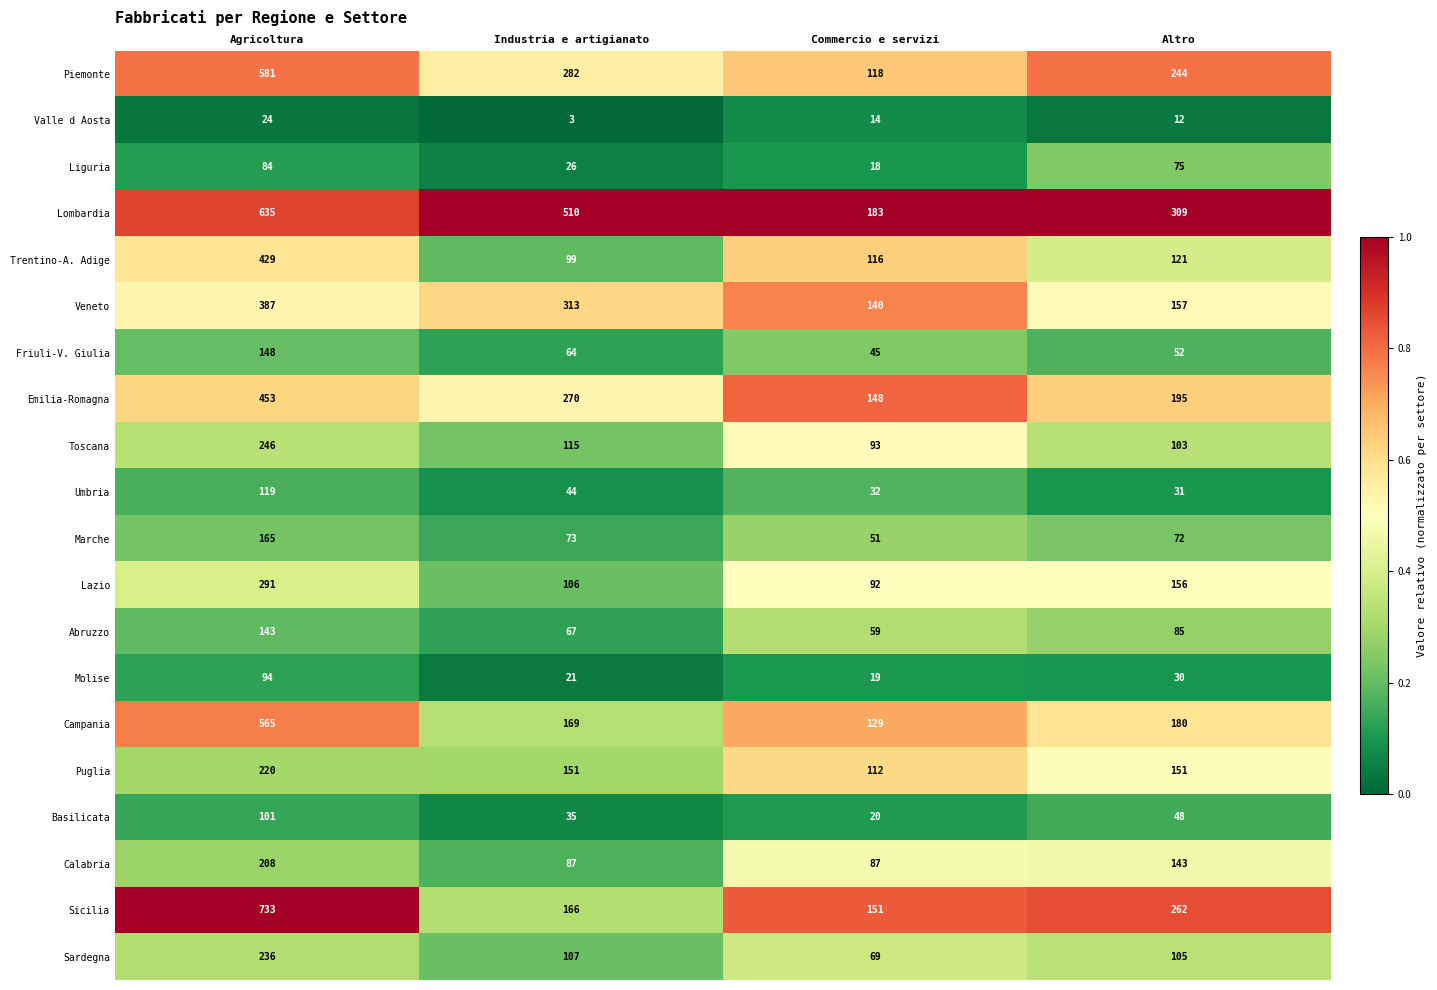

Which series has the largest total across all categories?

Lombardia